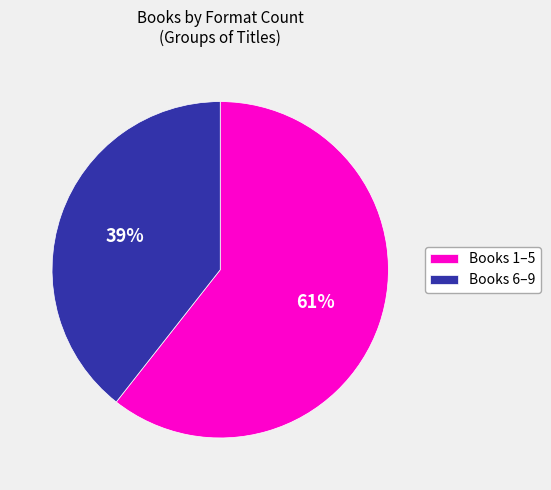

Which has a higher value, Books 1–5 or Books 6–9?

Books 1–5